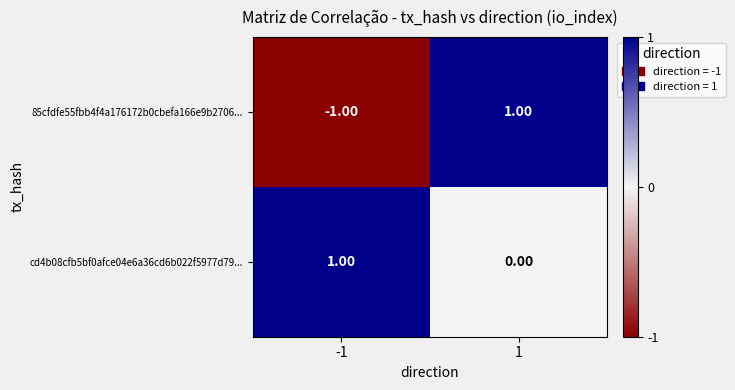

List the series in order of their overall mean, highest first.

cd4b08cfb5bf0afce04e6a36cd6b022f5977d79..., 85cfdfe55fbb4f4a176172b0cbefa166e9b2706...